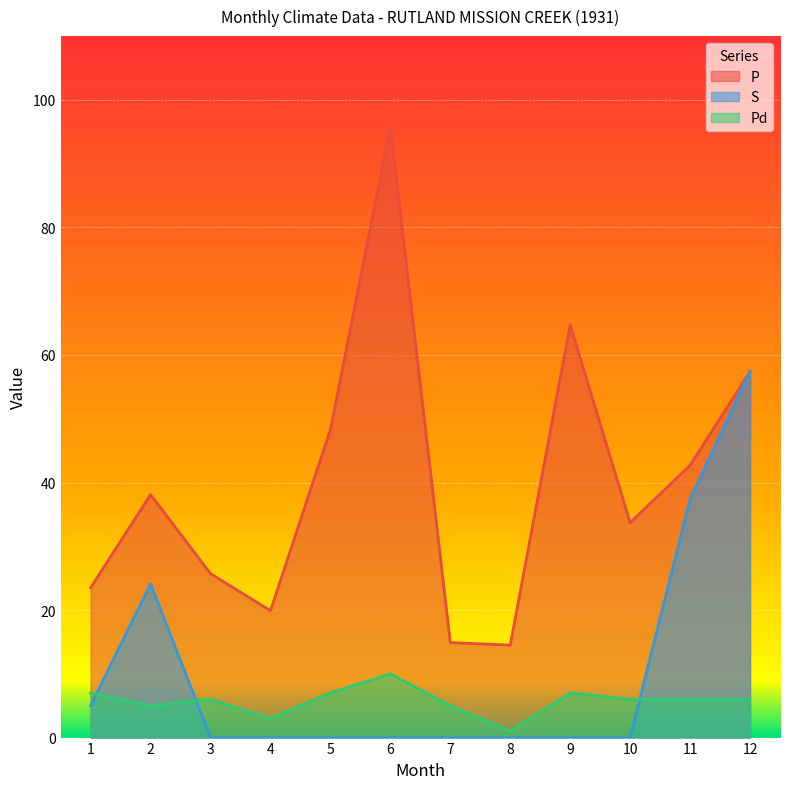

How many distinct data groups are displayed?

3